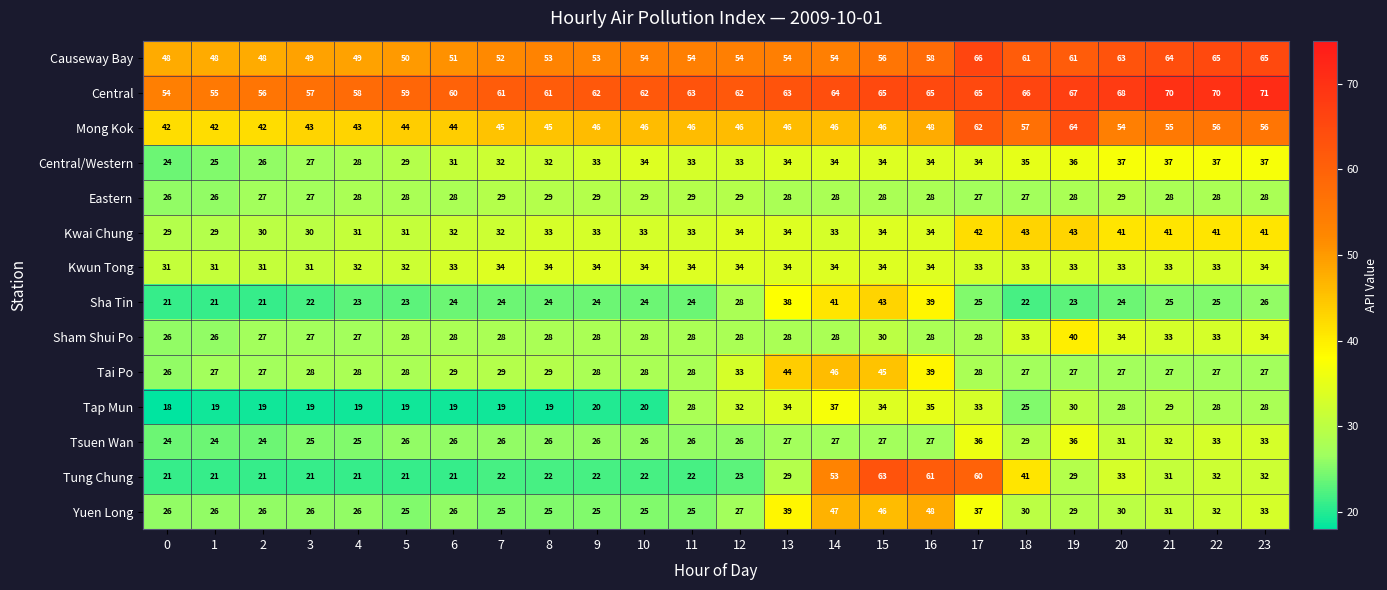

What is the greatest value displayed?

71